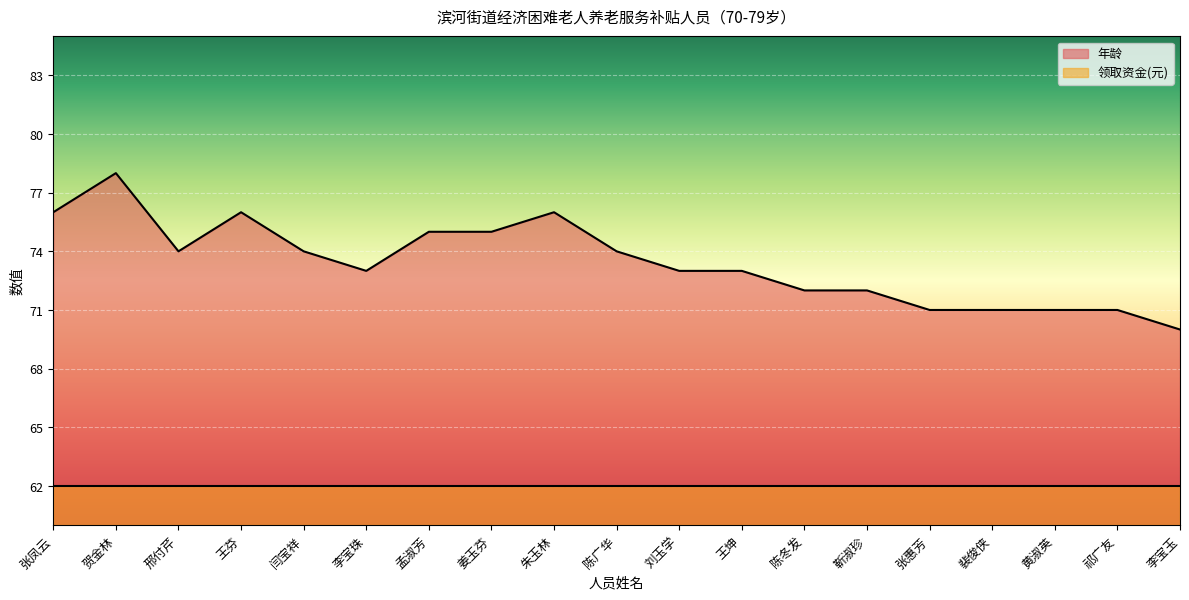

How many lines are shown in the chart?

2